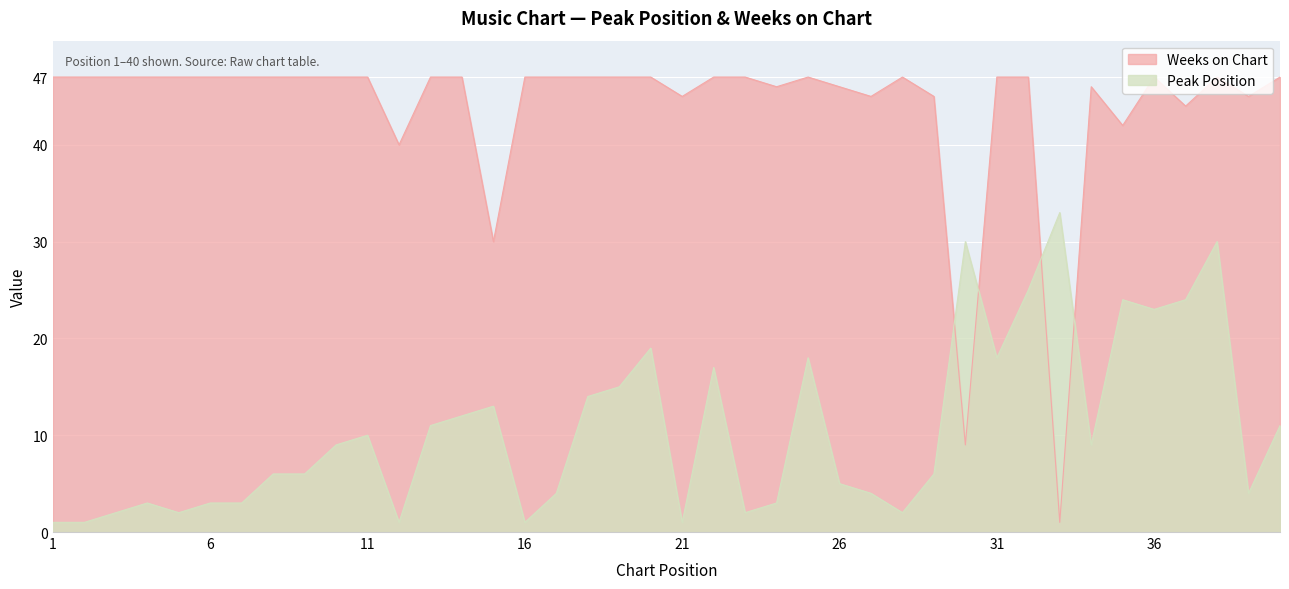

The Weeks on Chart series shows 32 at 40. True or false?

False